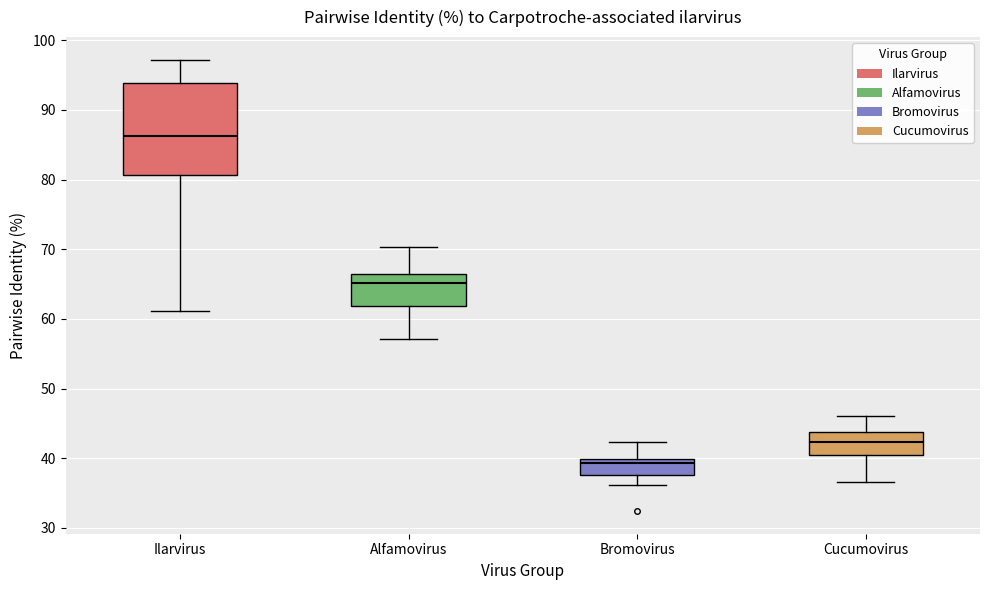

Comparing the boxes themselves (not the whiskers), which one is the tallest?

Ilarvirus